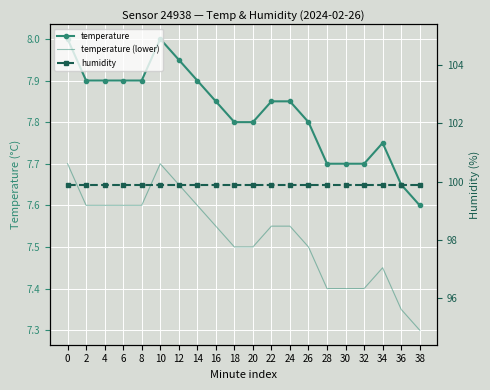

The temperature series shows 11.7 at 22. True or false?

False